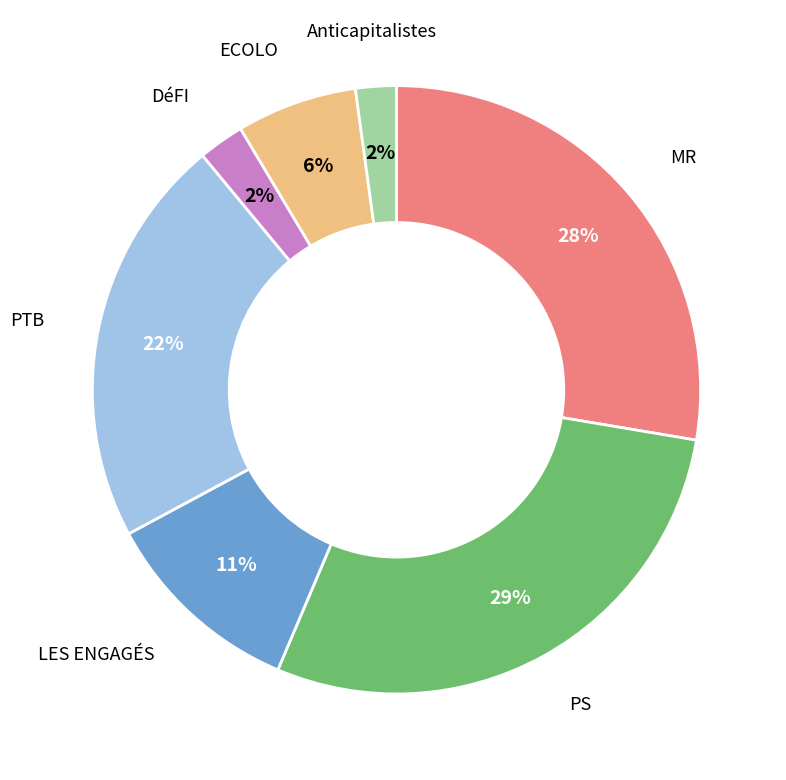

Between PTB and DéFI, which is larger?

PTB